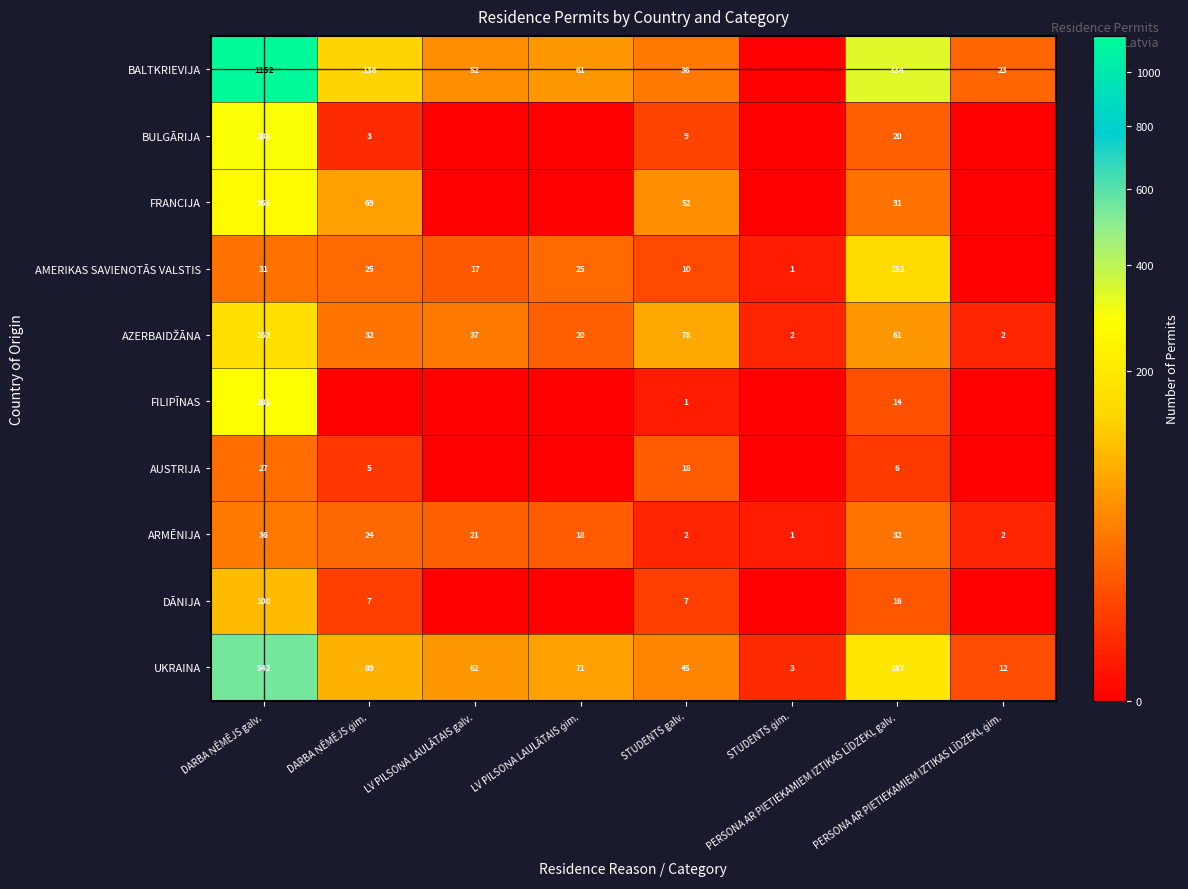

What is the difference between the maximum and minimum values in the AZERBAIDŽĀNA series?

161